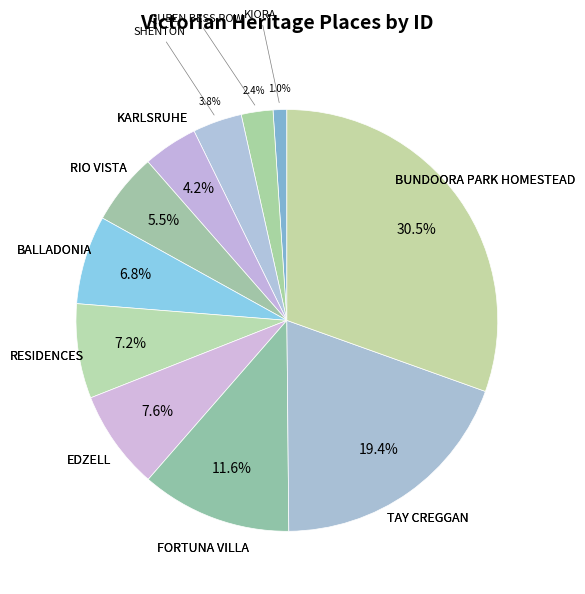

How many segments does this pie chart have?

11